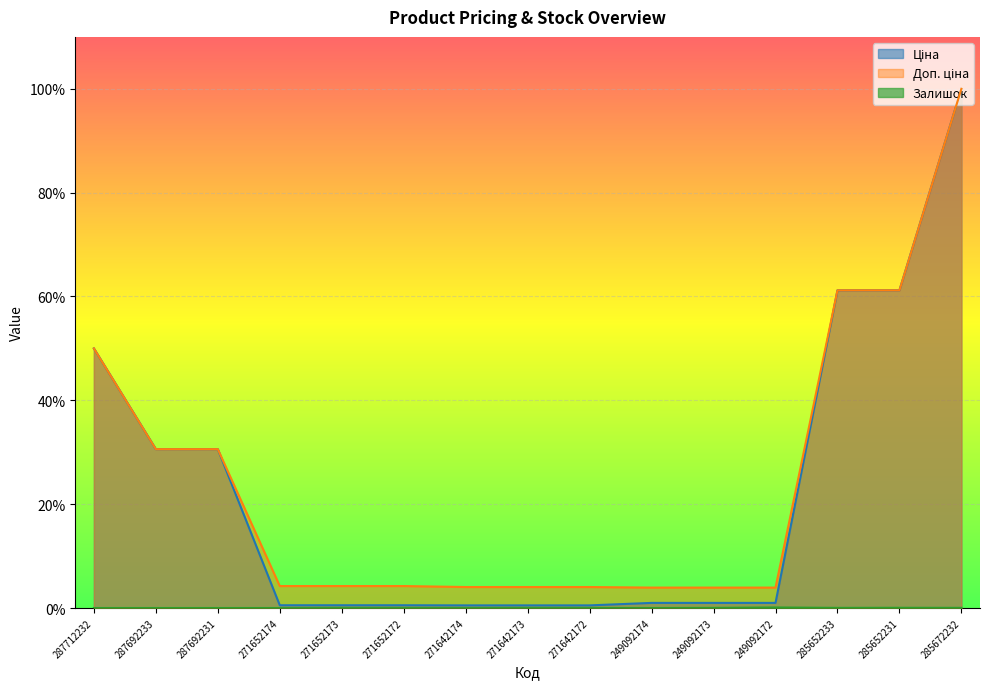

What is the approximate value of Ціна at 271642174?

0.5